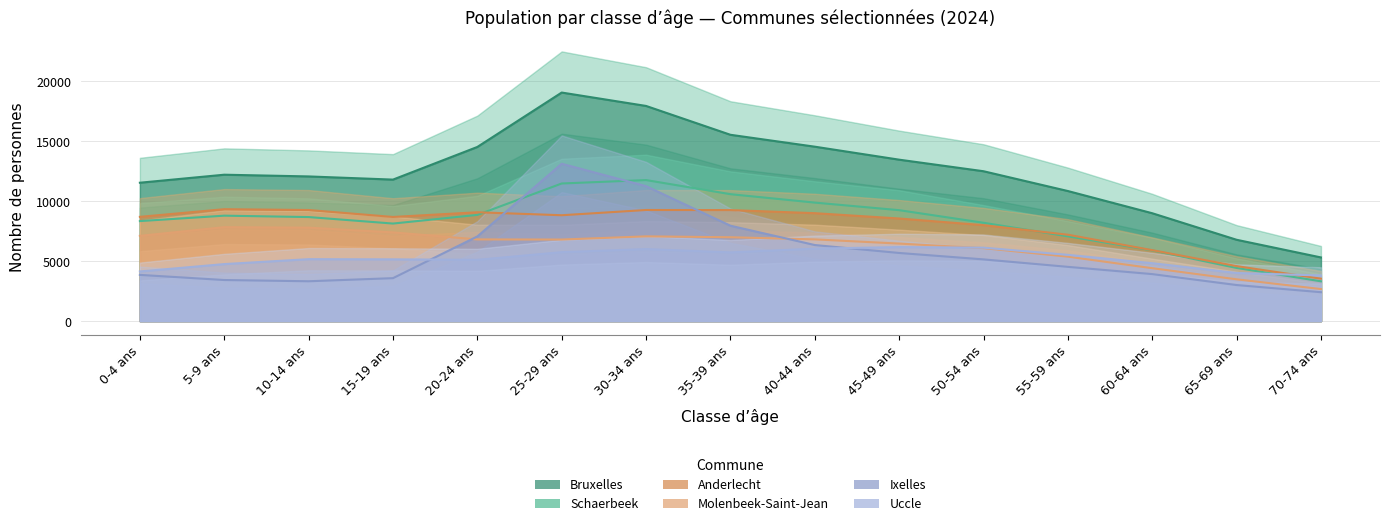

At which category does the chart reach its minimum across all series?

70-74 ans